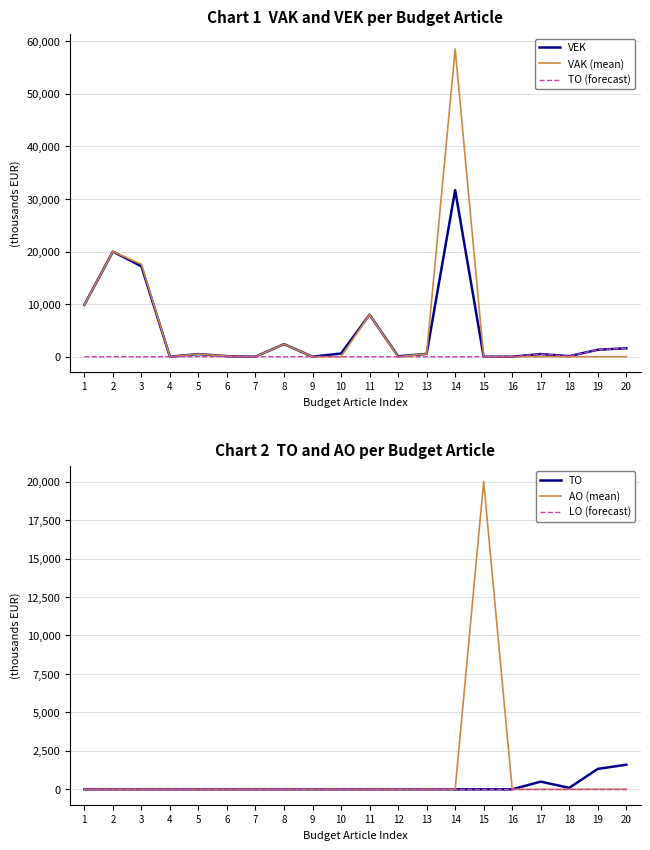

Reading left to right, list all the values displayed in this chart.

VEK: 1=9860	2=20000	3=17201	4=0	5=500	6=96	7=0	8=2393	9=0	10=611	11=8000	12=67	13=535	14=31698	15=0	16=0	17=500	18=96	19=1328	20=1600
VAK (mean): 1=9860	2=20000	3=17577	4=0	5=500	6=96	7=0	8=2393	9=0	10=0	11=8000	12=0	13=535	14=58549	15=0	16=0	17=0	18=0	19=0	20=0
TO (forecast): 1=0	2=0	3=0	4=0	5=0	6=0	7=0	8=0	9=0	10=0	11=0	12=0	13=0	14=0	15=0	16=0	17=500	18=96	19=1328	20=1600
TO: 1=0	2=0	3=0	4=0	5=0	6=0	7=0	8=0	9=0	10=0	11=0	12=0	13=0	14=0	15=0	16=0	17=500	18=96	19=1328	20=1600
AO (mean): 1=0	2=0	3=0	4=0	5=0	6=0	7=0	8=0	9=0	10=0	11=0	12=0	13=0	14=0	15=20000	16=0	17=0	18=0	19=0	20=0
LO (forecast): 1=0	2=0	3=0	4=0	5=0	6=0	7=0	8=0	9=0	10=0	11=0	12=0	13=0	14=0	15=0	16=0	17=0	18=0	19=0	20=0